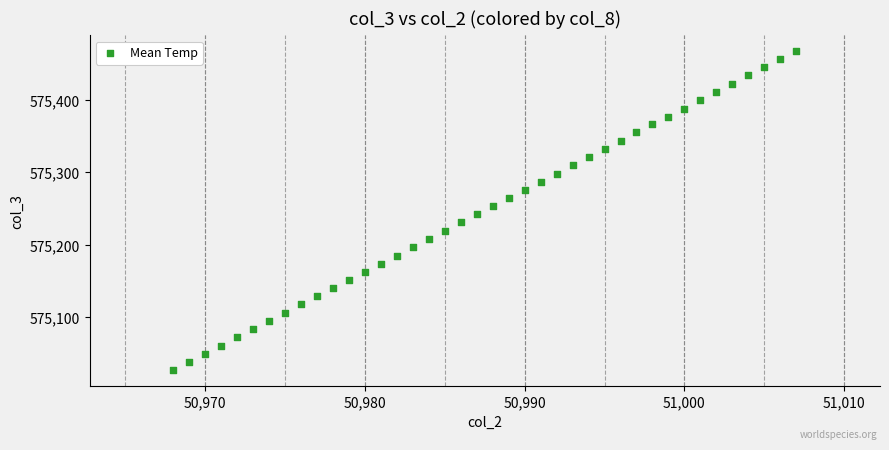

What is the range of X values (max minus min)?

39